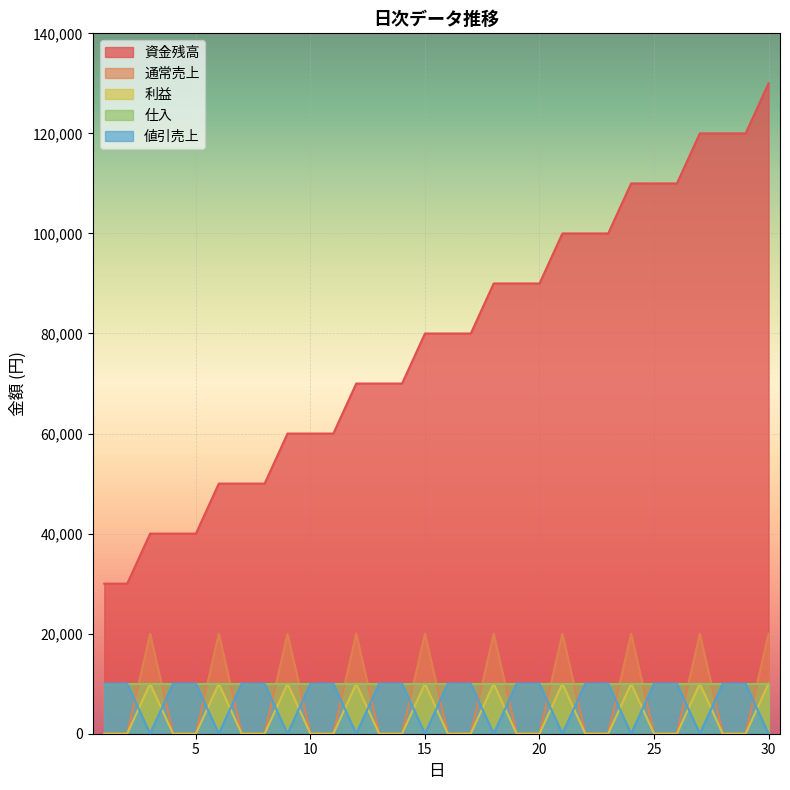

Which category has the lowest value in the 利益 series?

1